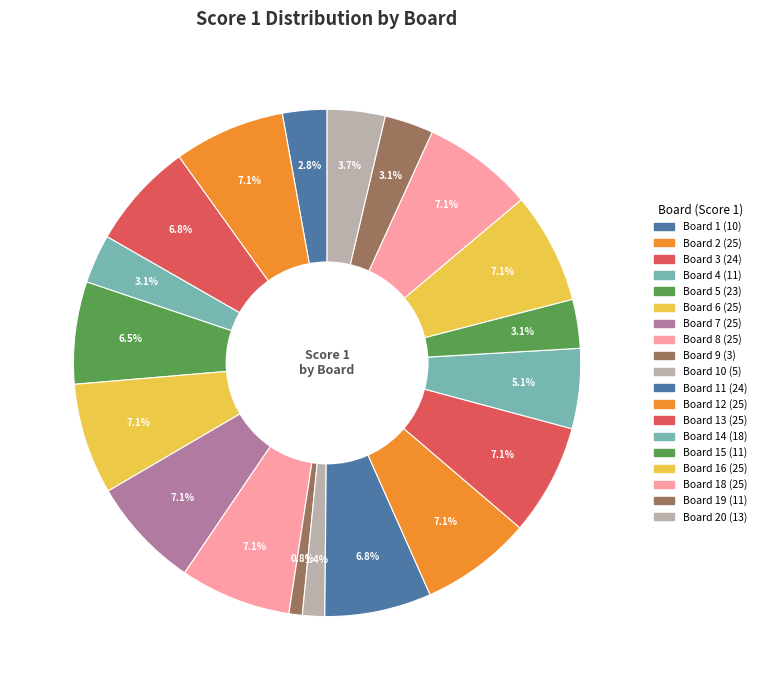

How many slices are in this pie chart?

19